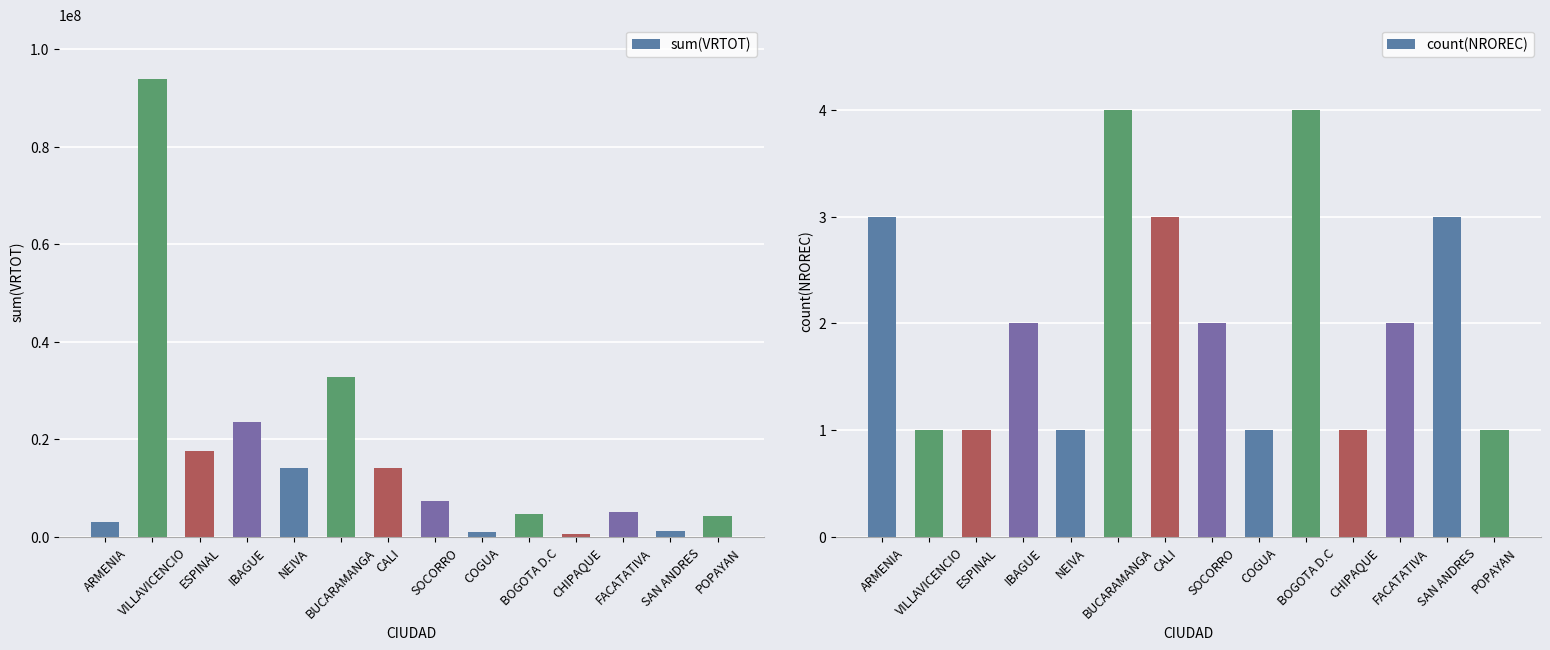

What is the label of the 5th bar from the right?

BOGOTA D.C